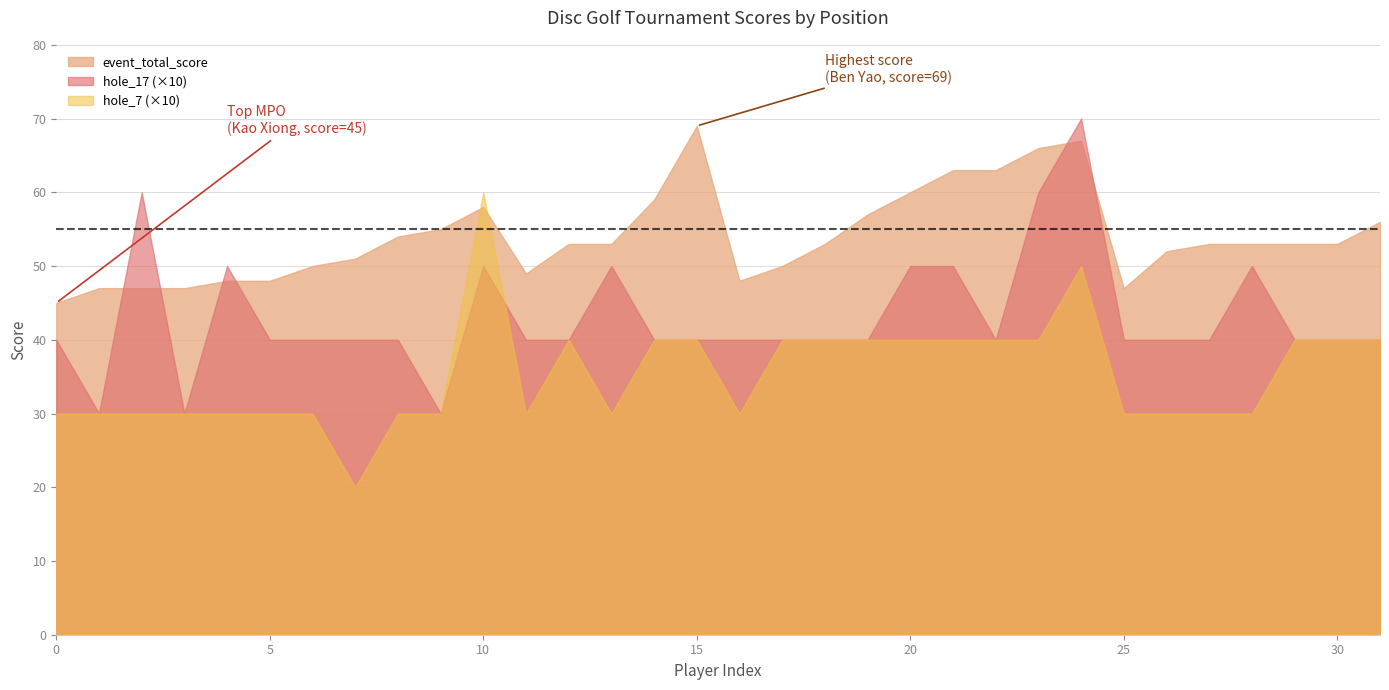

At how many categories does at least one series exceed 66?

2